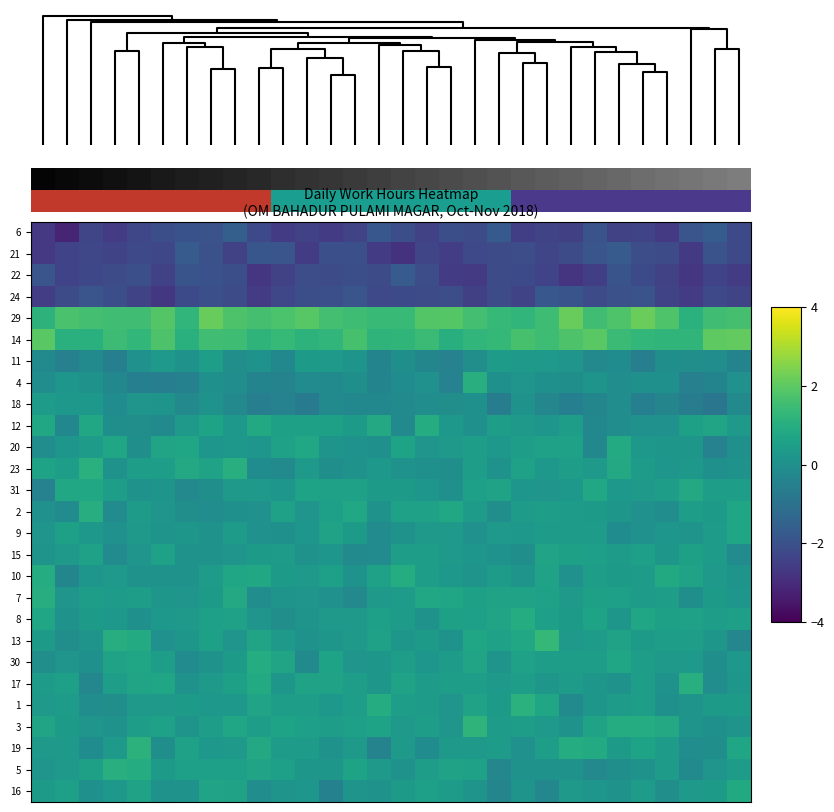

Reading left to right, transcribe all the data shown in this chart.

6: -2.7	-3.2	-2.3	-2.6	-2.3	-2.1	-2.0	-2.0	-1.6	-2.2	-2.6	-2.4	-2.6	-2.4	-1.8	-2.1	-2.5	-2.1	-2.2	-1.7	-2.5	-2.3	-2.5	-1.9	-2.4	-2.4	-2.6	-1.9	-1.7	-2.2
21: -2.7	-2.4	-2.3	-2.4	-2.2	-2.3	-1.7	-2.0	-2.4	-1.9	-1.9	-2.6	-2.0	-2.0	-2.6	-2.8	-2.3	-2.5	-2.2	-2.2	-2.1	-2.3	-2.2	-1.9	-1.7	-2.1	-2.2	-2.6	-1.9	-2.2
22: -1.9	-2.4	-2.3	-2.2	-2.1	-2.4	-1.9	-2.0	-2.1	-2.7	-2.4	-2.1	-2.2	-2.1	-2.1	-1.7	-2.1	-2.6	-2.6	-2.2	-2.2	-2.4	-2.8	-2.5	-1.9	-2.2	-2.4	-2.7	-2.4	-2.6
24: -2.5	-2.2	-1.9	-2.1	-2.3	-2.7	-2.2	-2.0	-2.1	-2.6	-2.3	-2.1	-2.0	-1.9	-2.2	-2.2	-2.2	-2.1	-2.5	-2.1	-2.4	-1.8	-1.9	-2.2	-2.0	-2.0	-2.4	-2.6	-2.2	-2.4
29: 1.2	1.7	1.6	1.6	1.5	1.9	1.3	2.2	1.8	1.7	1.7	1.9	1.6	1.5	1.4	1.4	1.8	1.9	1.6	1.3	1.3	1.5	2.1	1.6	1.8	2.2	1.8	1.1	1.6	1.6
14: 2.0	1.1	1.1	1.5	1.3	1.8	1.1	1.6	1.5	1.2	1.4	1.2	1.3	1.7	1.2	1.2	1.5	1.0	1.3	1.3	1.7	1.5	1.8	1.9	1.4	1.3	1.2	1.2	2.0	2.1
11: -0.2	-0.5	-0.2	-0.5	0.0	0.3	0.1	0.5	-0.1	0.1	-0.3	0.3	0.3	0.1	-0.4	-0.0	-0.3	-0.5	-0.0	0.4	0.3	0.3	0.2	-0.2	-0.1	-0.6	-0.0	-0.0	-0.1	-0.4
4: -0.1	0.2	0.1	-0.3	-0.5	-0.6	-0.5	0.0	-0.1	-0.4	-0.4	-0.2	-0.2	-0.0	-0.4	-0.1	0.1	-0.5	1.0	0.0	0.2	0.0	-0.0	0.1	-0.1	0.0	0.0	-0.5	-0.4	0.0
18: 0.4	0.3	0.3	-0.1	0.2	0.1	-0.2	0.1	-0.2	-0.6	-0.5	-0.7	-0.2	-0.3	-0.3	-0.2	-0.1	-0.0	0.0	-0.6	0.1	-0.3	-0.5	-0.3	-0.1	-0.5	-0.3	-0.6	-0.8	-0.2
12: 0.8	-0.3	0.8	-0.0	-0.0	-0.2	0.3	0.6	0.3	0.9	0.5	0.6	0.5	0.4	0.8	-0.2	1.0	0.3	0.0	0.5	0.3	0.2	0.5	-0.3	-0.1	0.1	0.1	0.6	0.7	0.3
20: -0.1	0.2	0.4	0.7	-0.0	0.7	0.7	0.2	0.3	0.2	0.6	0.8	0.1	0.1	0.0	0.6	0.2	0.3	0.5	0.3	0.5	0.6	0.6	-0.3	0.9	0.3	0.2	0.2	-0.4	0.0
23: 0.6	0.5	1.1	0.1	0.5	0.5	0.8	0.6	1.1	-0.1	-0.2	0.3	-0.0	0.1	0.3	0.1	0.0	-0.0	0.5	0.1	0.6	0.3	0.5	0.3	0.8	0.4	0.2	0.3	0.0	0.1
31: -0.4	0.8	0.8	0.5	0.1	0.2	-0.2	-0.0	0.3	0.3	0.2	0.6	0.6	0.6	0.4	0.4	0.2	0.0	0.5	0.6	0.2	0.2	0.3	0.8	0.3	0.3	0.4	0.8	0.5	0.5
2: 0.1	-0.1	1.0	-0.1	0.4	0.2	-0.0	-0.1	0.0	0.1	0.6	0.2	0.5	0.8	0.1	0.6	0.6	0.8	0.4	-0.0	0.4	0.5	0.4	0.4	0.2	0.0	-0.1	0.5	0.4	0.7
9: 0.2	0.6	0.3	0.1	0.3	0.1	0.2	0.1	0.4	0.0	0.0	0.2	0.6	0.4	-0.1	0.1	0.3	0.3	0.1	0.3	0.3	0.4	0.4	0.4	-0.1	0.1	0.2	0.2	0.4	0.7
15: 0.1	0.3	0.6	-0.1	0.2	0.6	0.1	0.1	0.2	0.3	0.4	0.1	0.2	-0.2	-0.1	0.4	0.4	0.3	0.2	0.1	-0.0	0.7	0.6	0.5	0.4	0.5	0.2	0.5	0.4	-0.1
10: 1.0	-0.3	0.2	0.3	0.1	0.1	0.1	0.4	0.7	0.8	0.4	0.3	0.5	0.1	0.6	1.0	0.5	0.3	0.1	0.4	0.2	0.6	0.1	0.5	0.4	0.4	0.9	0.6	0.3	0.1
7: 1.0	0.2	0.5	0.4	0.5	0.2	0.2	0.3	0.8	-0.1	0.1	0.2	0.1	-0.2	0.3	0.4	0.8	0.7	0.5	0.6	0.6	0.6	0.3	0.5	0.5	0.4	0.4	-0.0	0.4	0.2
8: 0.7	0.1	0.4	0.3	0.0	0.3	0.3	0.5	0.6	0.2	-0.0	0.1	0.3	0.3	0.5	0.4	0.1	0.5	0.5	0.7	1.0	0.5	0.4	0.7	0.2	0.7	0.6	0.6	0.5	0.5
13: 0.4	-0.1	0.2	1.0	0.9	0.0	0.2	0.5	0.2	0.7	0.3	0.1	0.2	0.3	0.6	0.2	0.4	0.1	0.7	0.6	0.8	1.3	0.3	0.4	0.6	0.4	0.5	0.5	0.2	-0.3
30: -0.1	0.2	0.0	0.6	0.7	0.4	-0.1	0.1	0.4	0.9	0.7	-0.2	0.6	0.2	0.2	0.5	0.2	0.4	0.7	0.1	0.6	0.5	0.5	0.4	0.7	0.5	0.3	0.3	-0.0	0.3
17: 0.4	0.5	-0.3	0.5	0.7	0.7	0.1	0.3	0.6	0.9	0.2	0.6	0.6	0.4	0.2	0.6	0.4	0.5	0.5	0.3	0.5	0.2	0.4	0.2	0.1	0.4	0.1	1.1	-0.1	0.2
1: 0.3	0.4	-0.1	-0.1	0.3	0.3	0.4	0.3	0.3	0.7	0.5	0.5	0.3	0.5	0.9	0.4	0.4	0.2	0.6	0.4	1.1	0.7	-0.2	0.2	0.4	0.5	0.0	0.1	0.4	0.4
3: 0.7	0.4	0.2	0.1	0.5	0.6	0.2	0.4	0.7	0.5	0.6	0.5	0.5	0.5	0.6	0.3	0.5	0.2	1.2	0.4	0.5	0.3	0.1	0.6	0.9	0.9	0.8	0.1	0.0	0.1
19: 0.3	0.3	-0.1	0.3	1.2	-0.0	0.6	0.3	0.3	0.8	0.4	0.4	0.1	0.3	-0.4	0.3	-0.1	0.3	0.3	0.4	0.1	0.4	0.9	0.9	0.4	0.6	0.4	-0.1	-0.0	0.7
5: 0.2	0.3	0.5	1.0	1.0	0.3	0.5	0.5	0.5	0.7	0.5	0.2	0.2	0.6	0.3	0.1	0.5	0.6	0.6	-0.3	0.1	0.1	0.1	-0.2	-0.0	0.1	0.4	-0.2	0.2	0.4
16: 0.4	0.5	0.0	0.3	0.6	0.1	0.1	0.7	0.6	-0.1	0.1	0.2	-0.5	0.1	0.1	0.4	0.5	0.4	0.1	-0.4	0.2	-0.3	0.3	0.2	0.1	0.4	-0.1	0.3	0.4	0.9